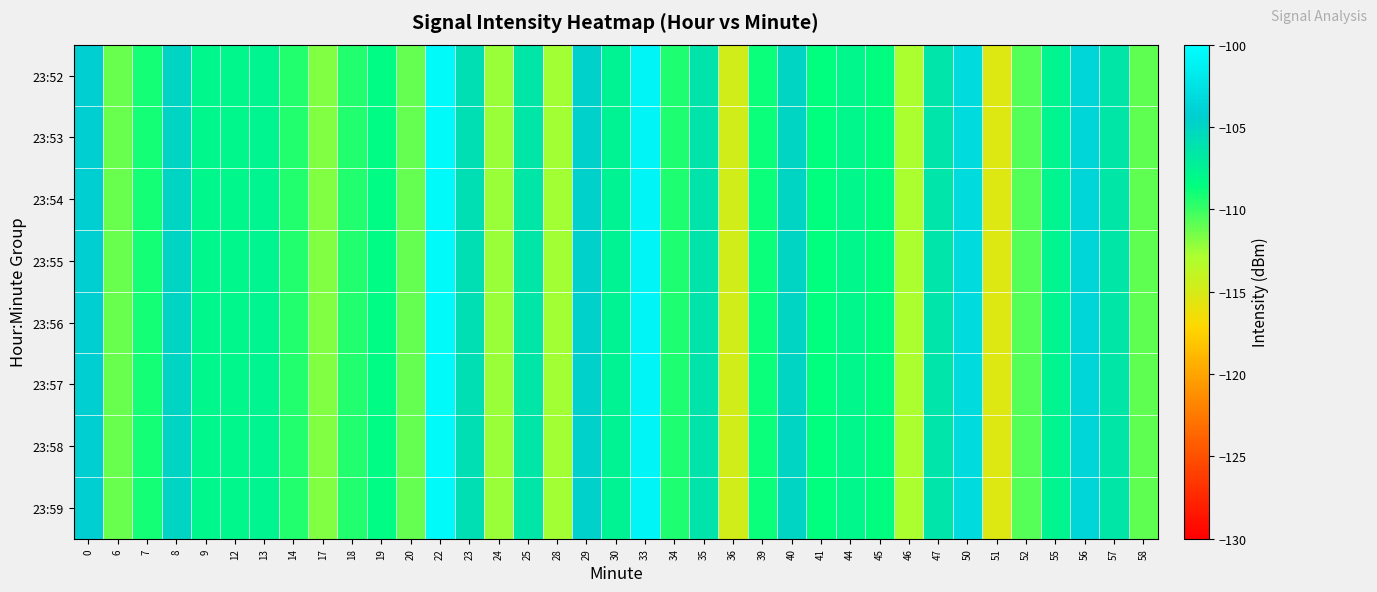

What is the maximum value shown in the chart?

-100.6